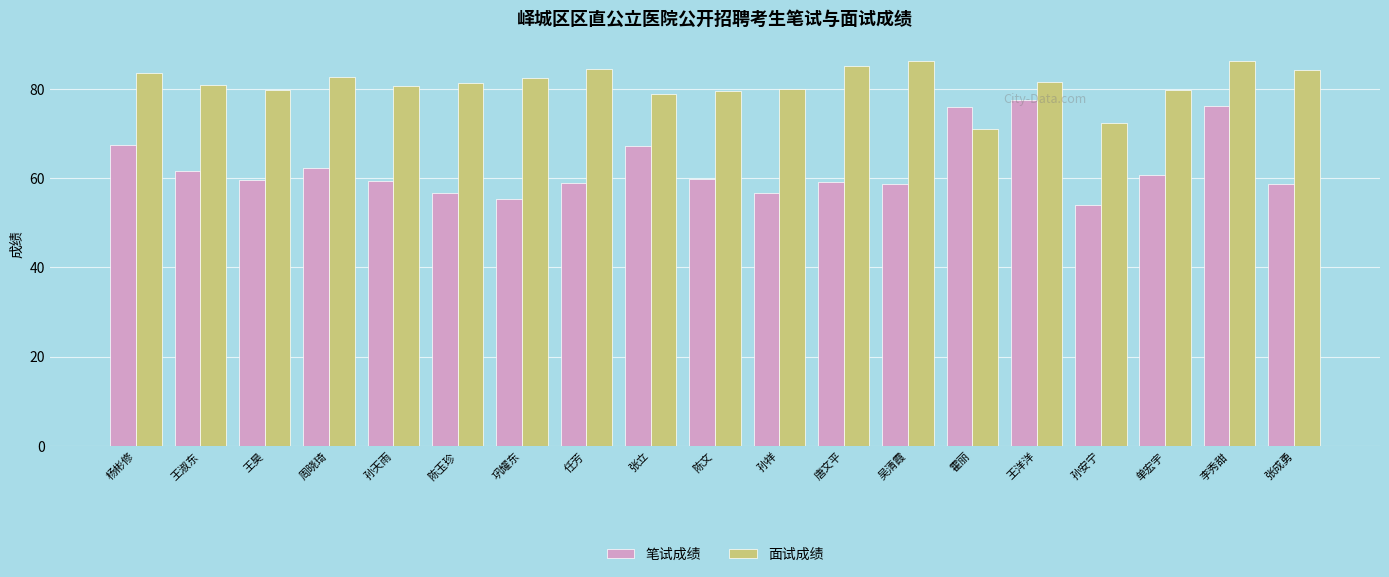

Which series has the largest range (max minus min)?

笔试成绩